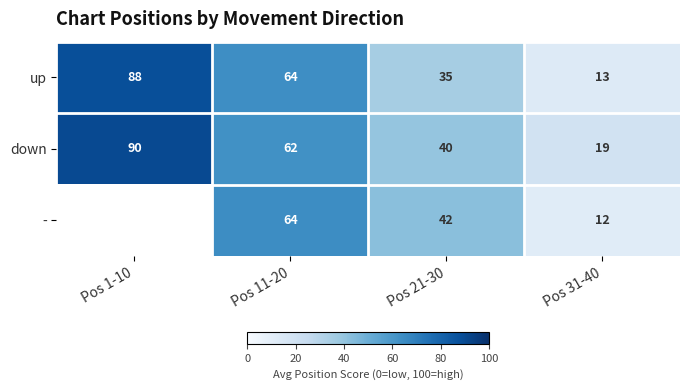

Which has a higher value, Pos 31-40 or Pos 1-10?

Pos 1-10